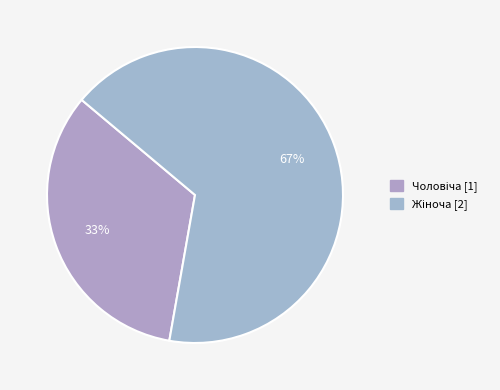

What percentage is NOT represented by Чоловіча?

66.7%